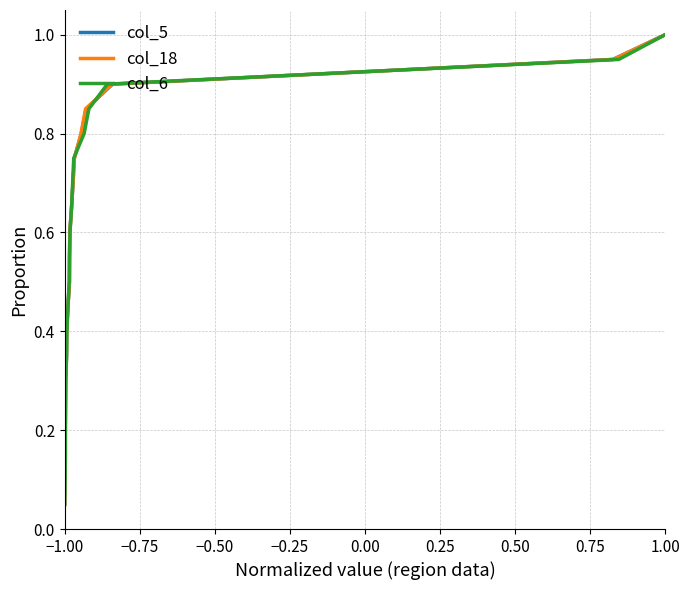

What is the minimum value for col_6?

0.1